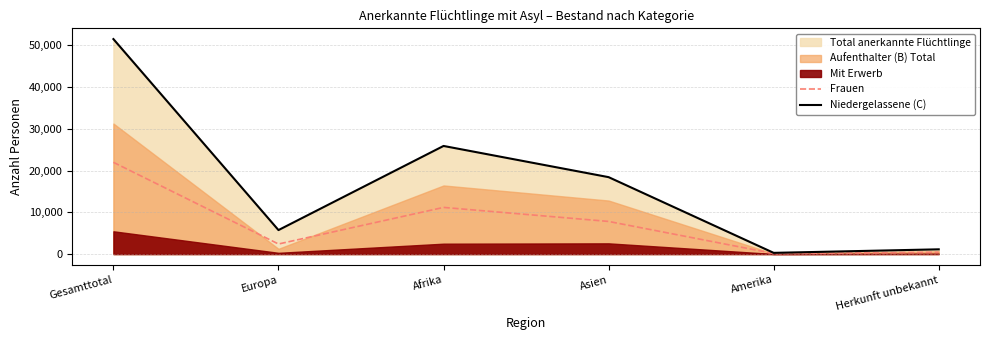

At which category is the sum across all series the highest?

Gesamttotal